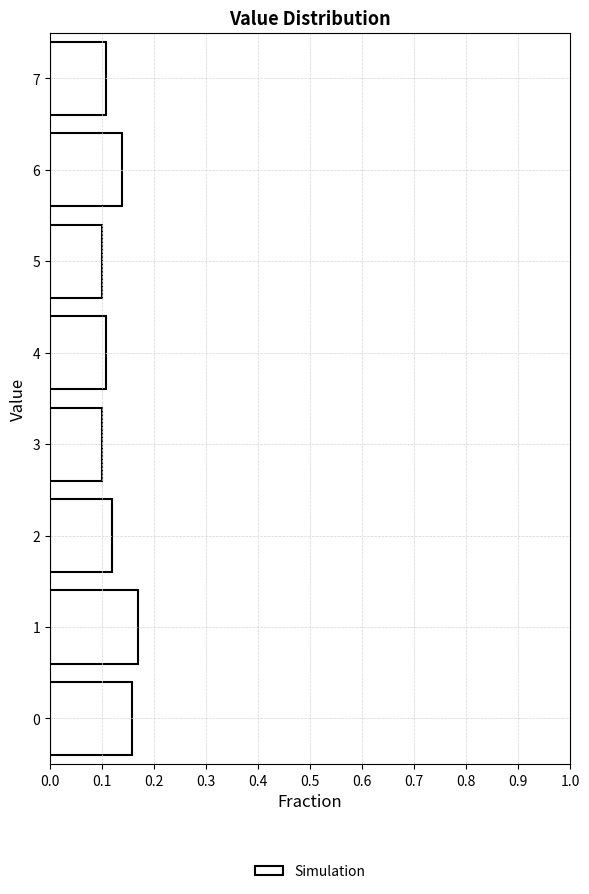

Over which range of the y-axis is the bar longest?

0.5 to 1.5